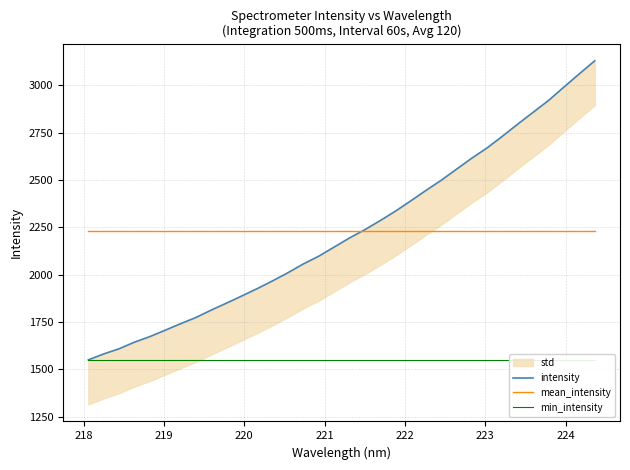

What is the value of the intensity point at the 10th from the left?

1849.9